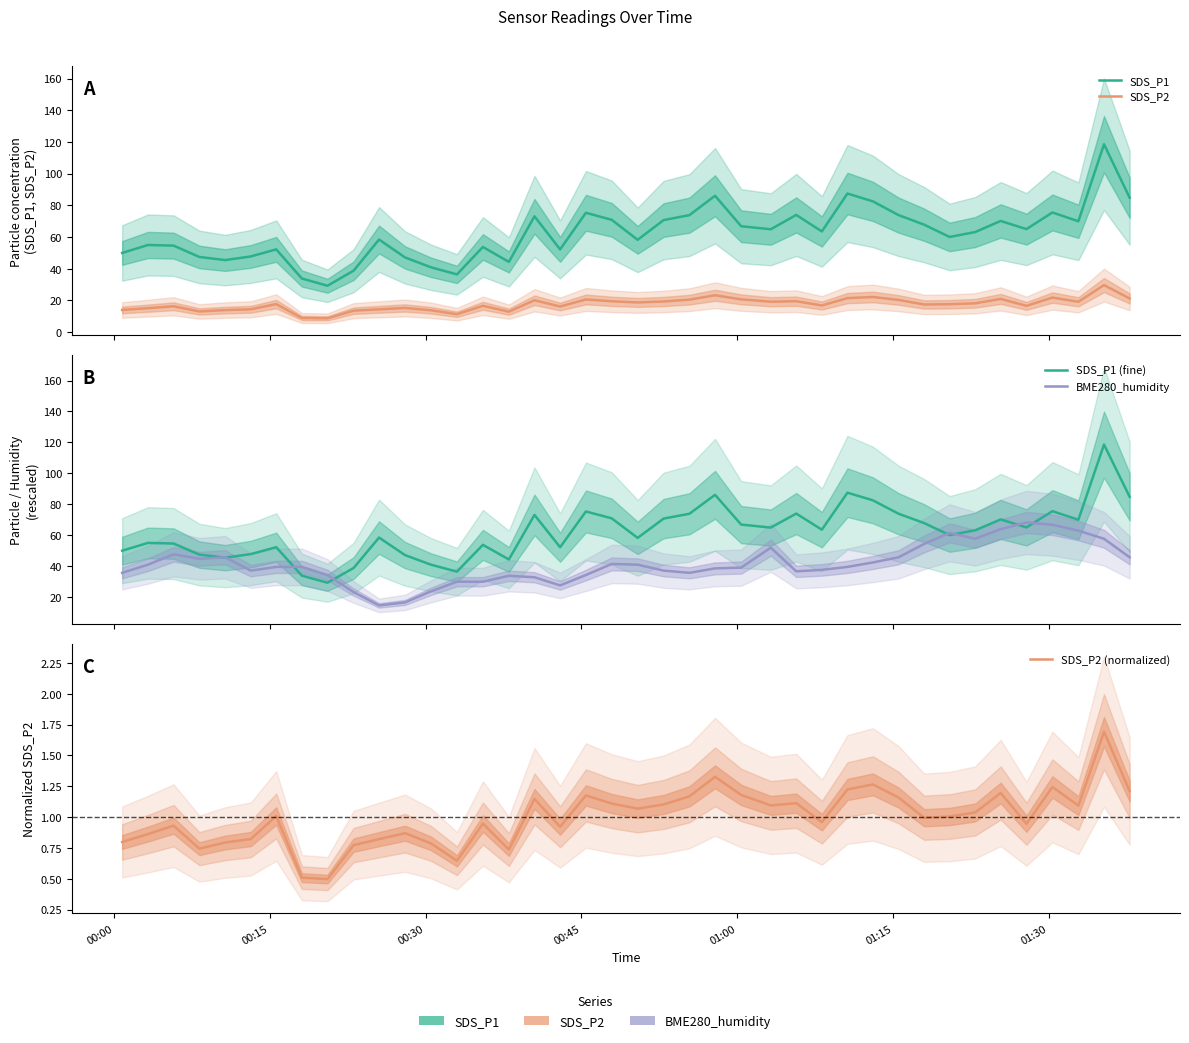

True or false: SDS_P1 and SDS_P2 (normalized) intersect in this chart.

False